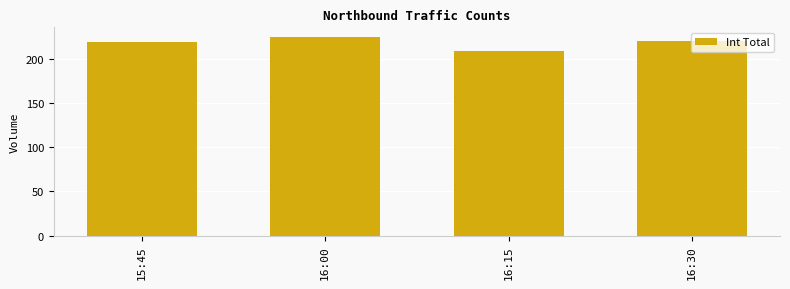

Which has a higher value, 16:15 or 16:00?

16:00